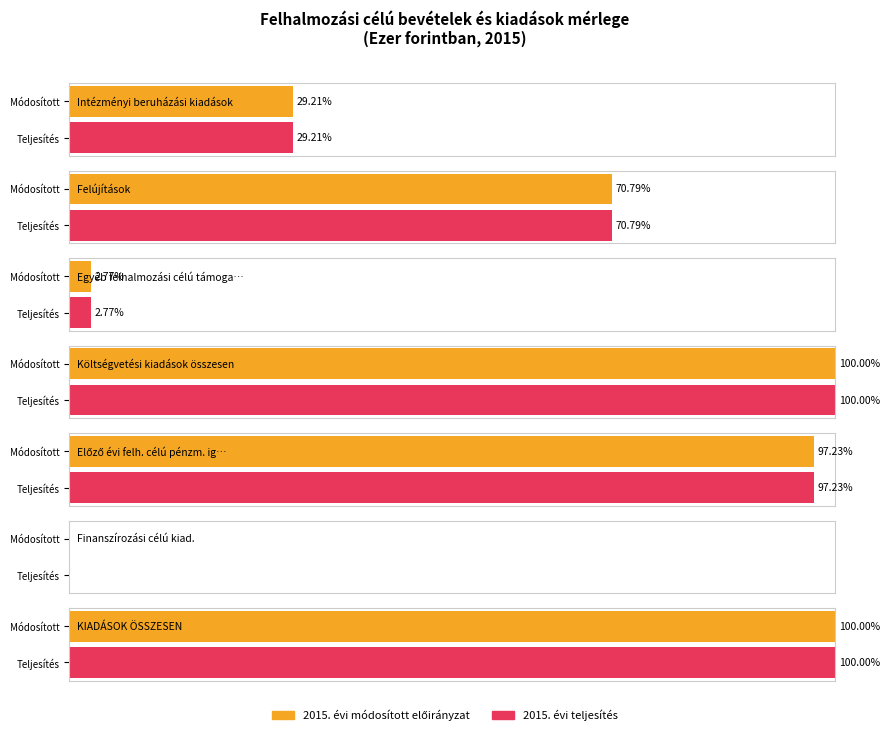

What is the difference between the 2015. évi módosított előirányzat values at Előző évi felh. célú pénzm. igénybev. and KIADÁSOK ÖSSZESEN?

979